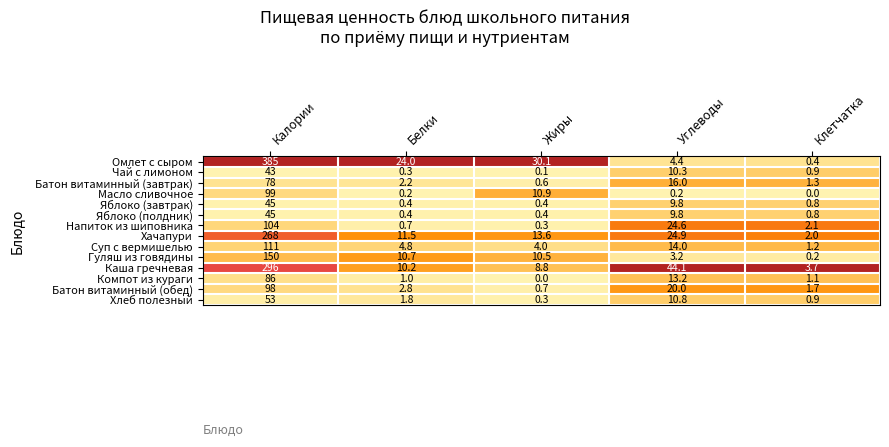

The value of Яблоко (полдник) at Калории is 71.9. True or false?

False